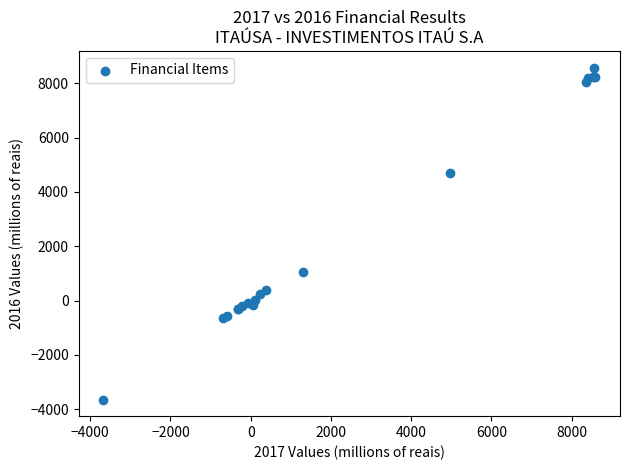

What Y value in the scatter plot is closest to 2469?

1046